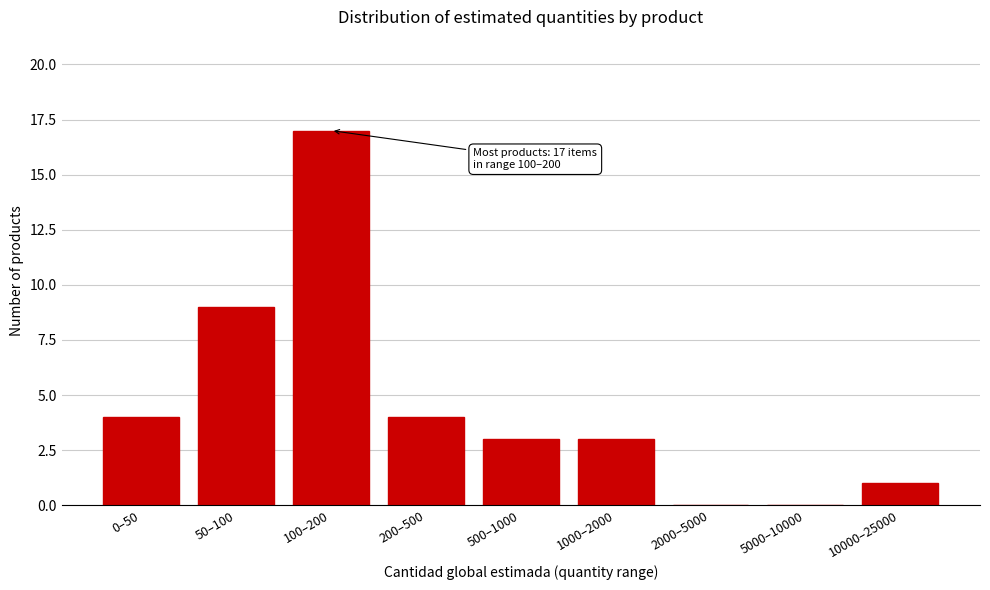

Reading left to right, transcribe all the data shown in this chart.

0–50=4	50–100=9	100–200=17	200–500=4	500–1000=3	1000–2000=3	2000–5000=0	5000–10000=0	10000–25000=1